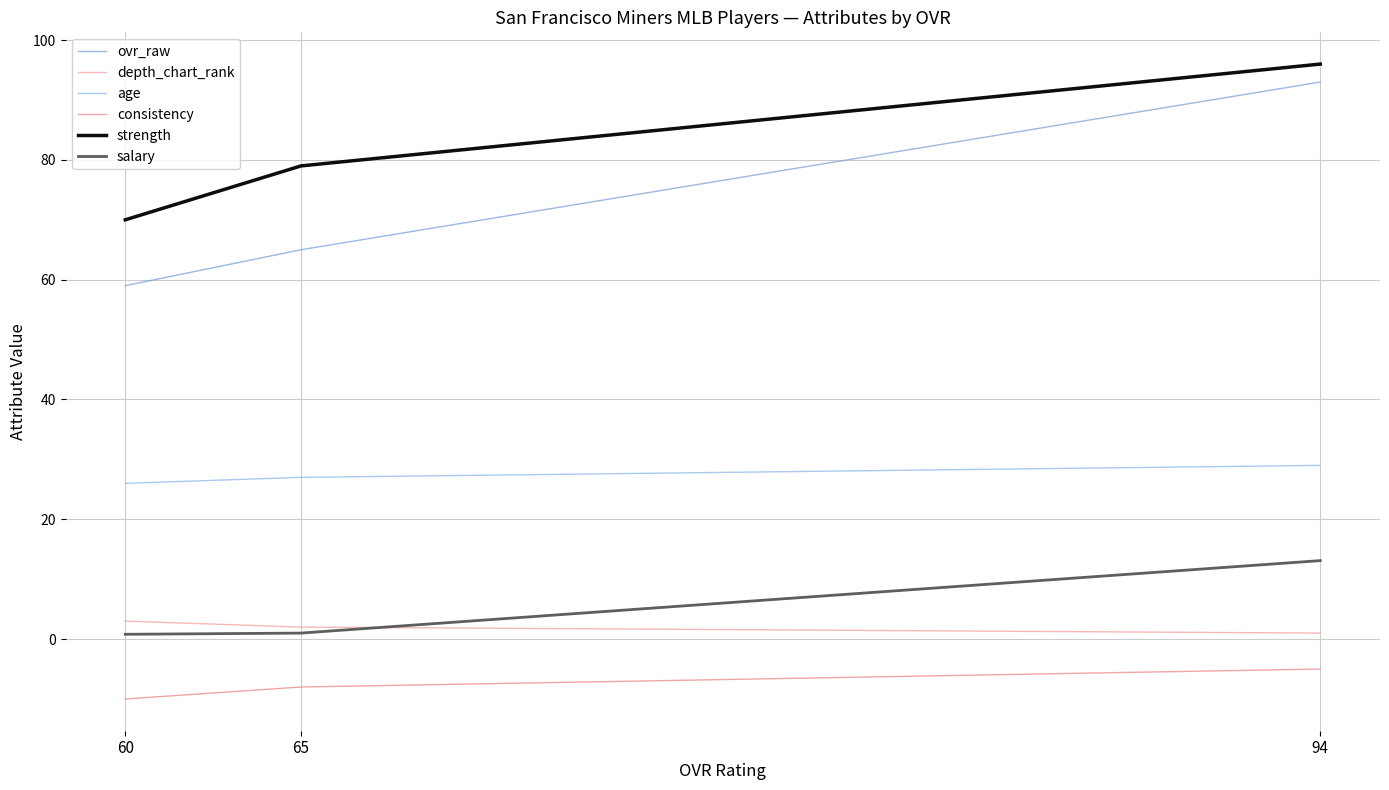

What is the approximate value of depth_chart_rank at 65?

2.0